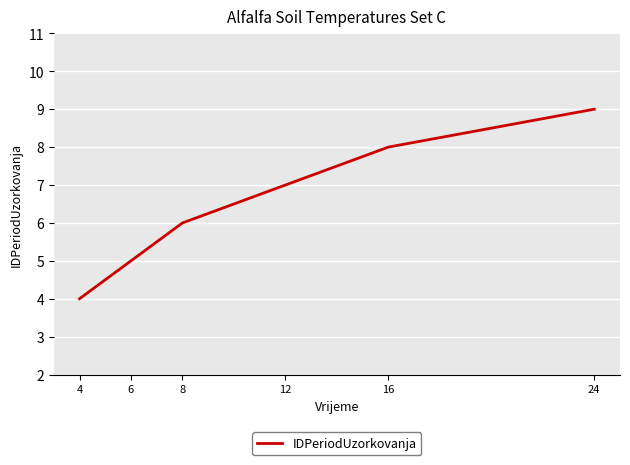

Rank the categories by value from highest to lowest.

24, 16, 12, 8, 6, 4